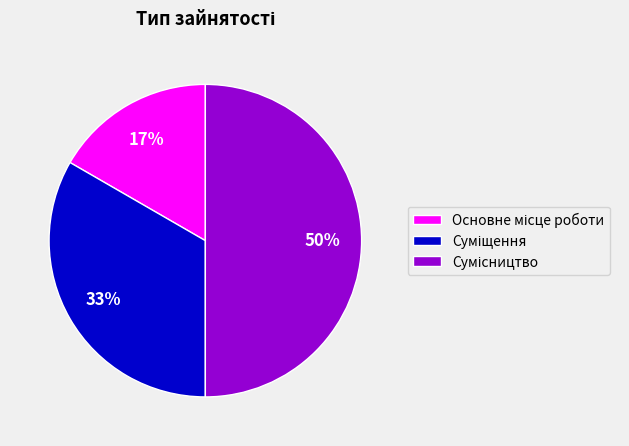

To the nearest percent, what is the difference between the largest and smallest slice percentages?

33%